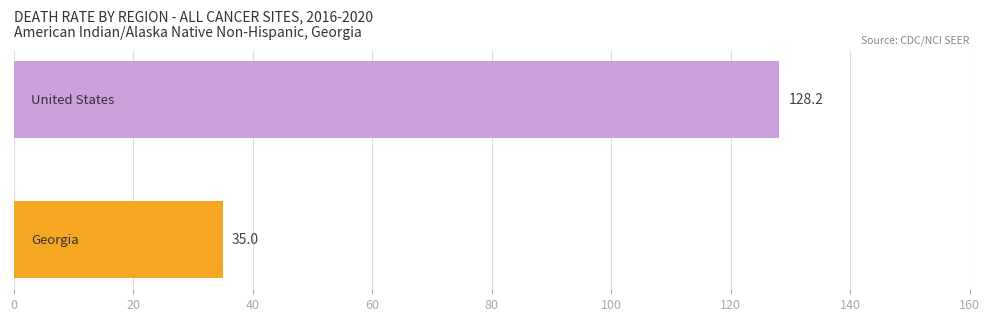

Are the bars grouped side by side (vs. stacked)?

No